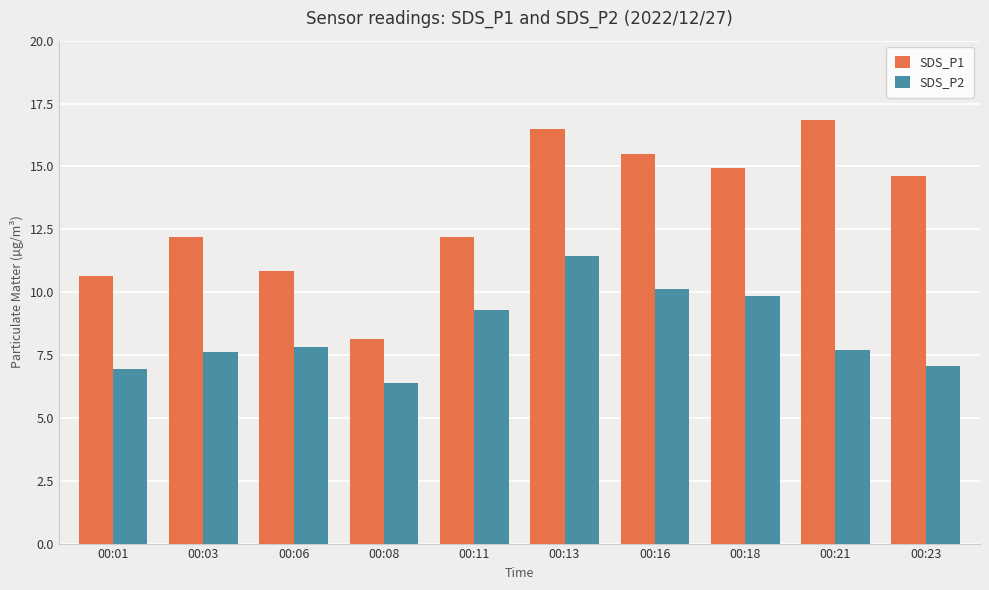

How many data points in SDS_P1 are less than 14?

5